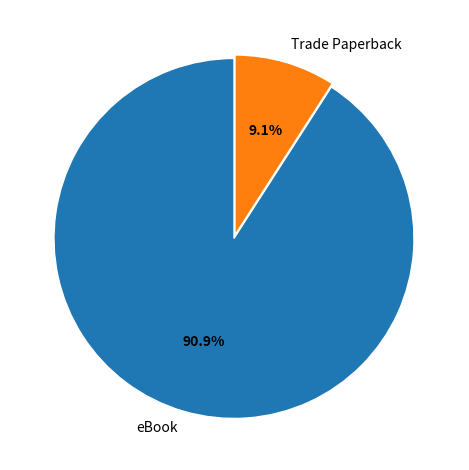

How many segments does this pie chart have?

2